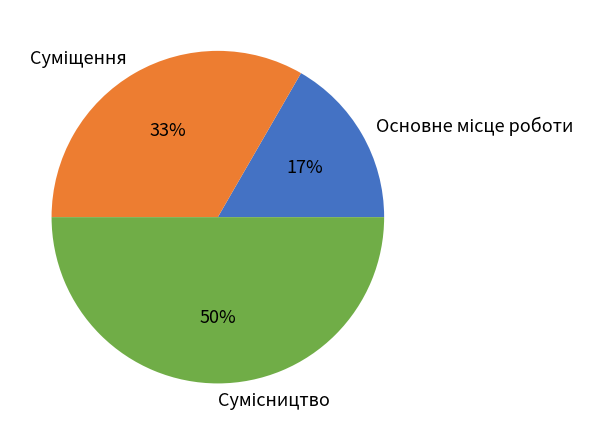

To the nearest percent, what is the average slice percentage?

33%